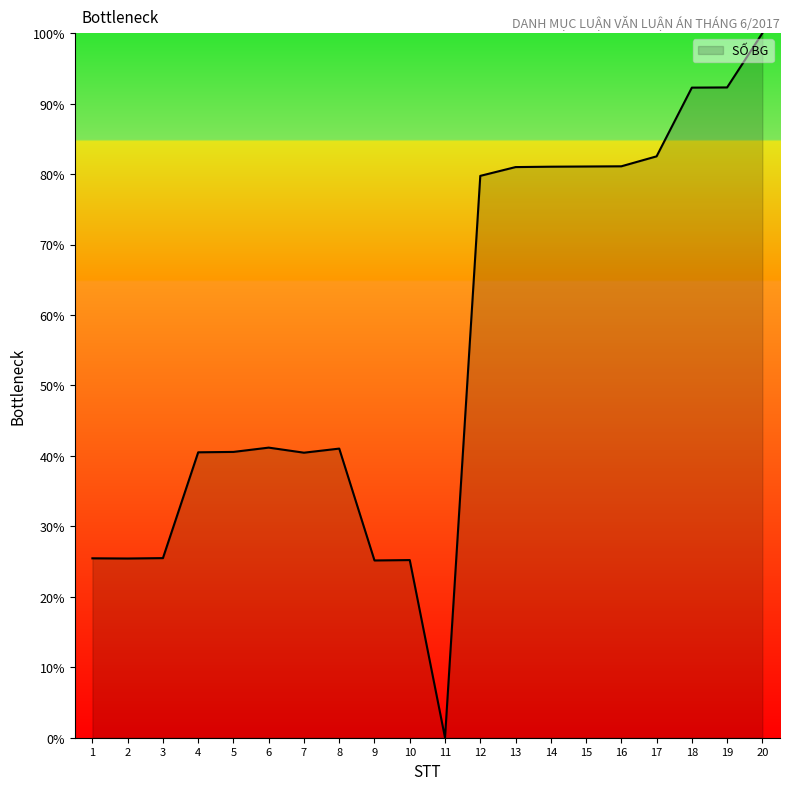

What is the sum of the values at 17 and 10?

107.7